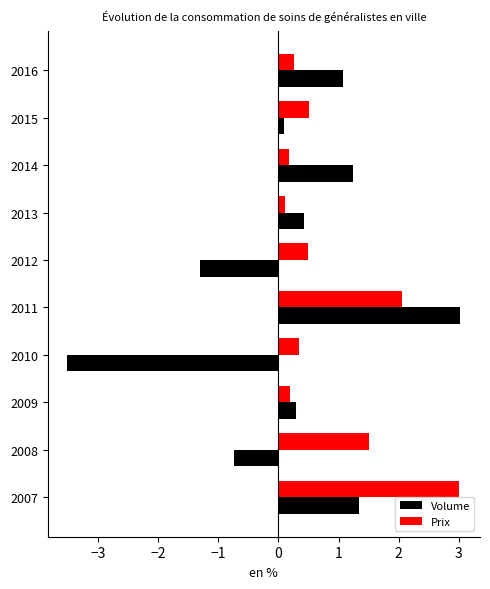

What is the minimum value for Volume?

-3.5